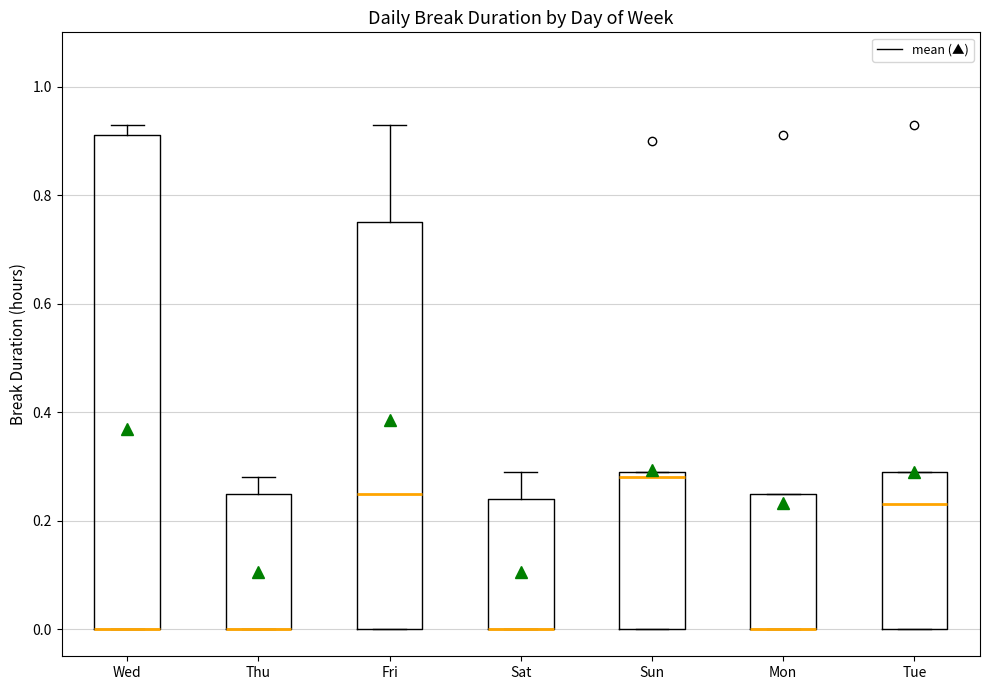

Comparing the boxes themselves (not the whiskers), which one is the tallest?

Wed